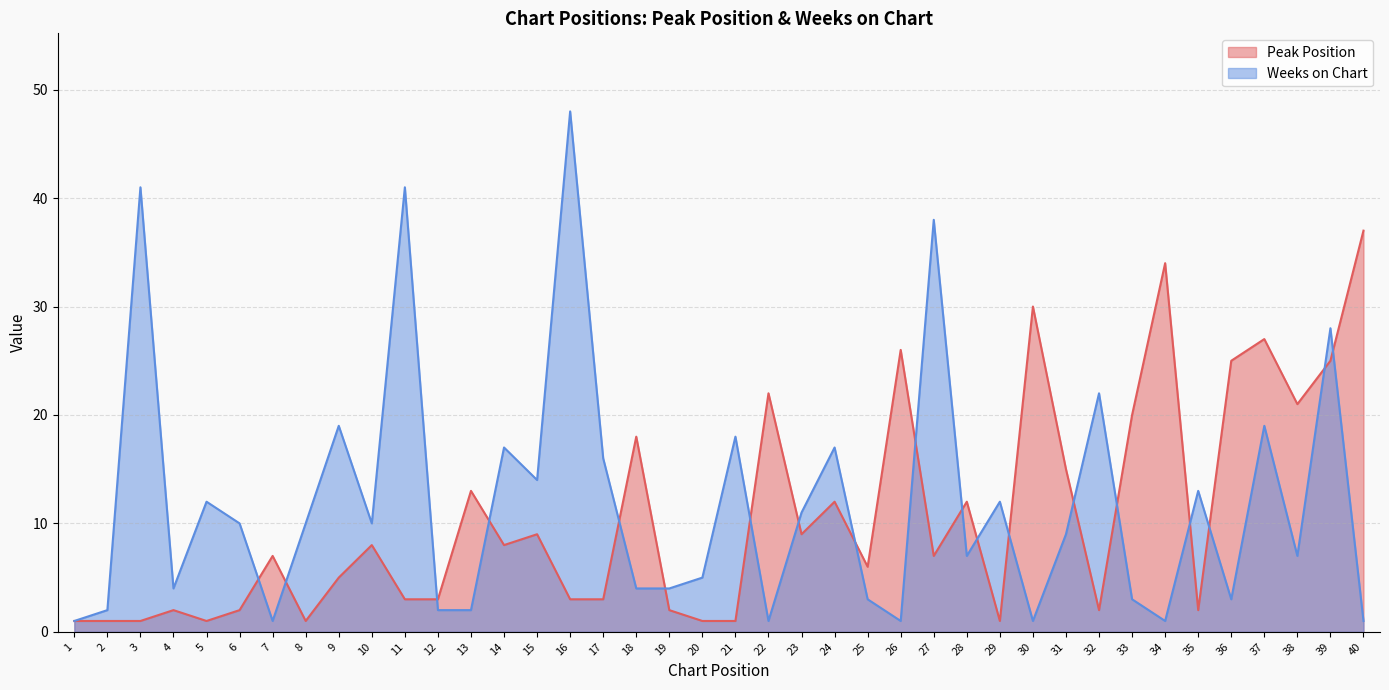

Is it true that Weeks on Chart equals 31 at 16?

False